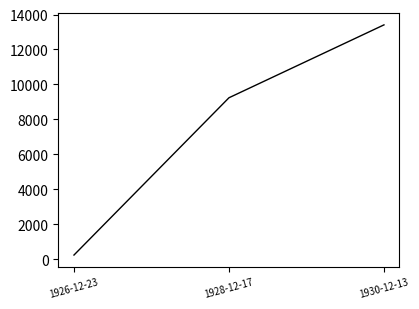

What is the approximate value at 1928-12-17, to the nearest 50?

9250